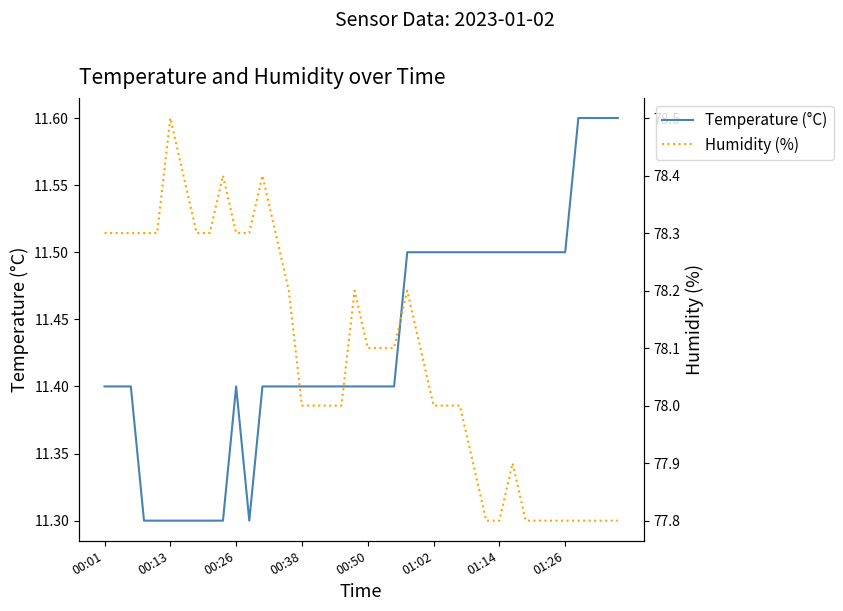

What is the minimum value for Humidity (%)?

77.8